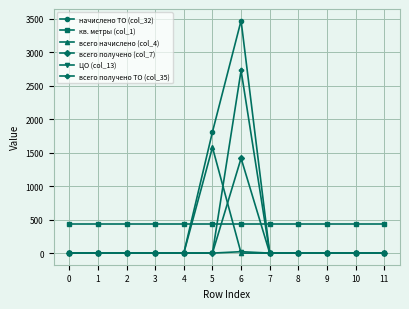

True or false: ЦО (col_13) has a value of 0.0 at 10.

True